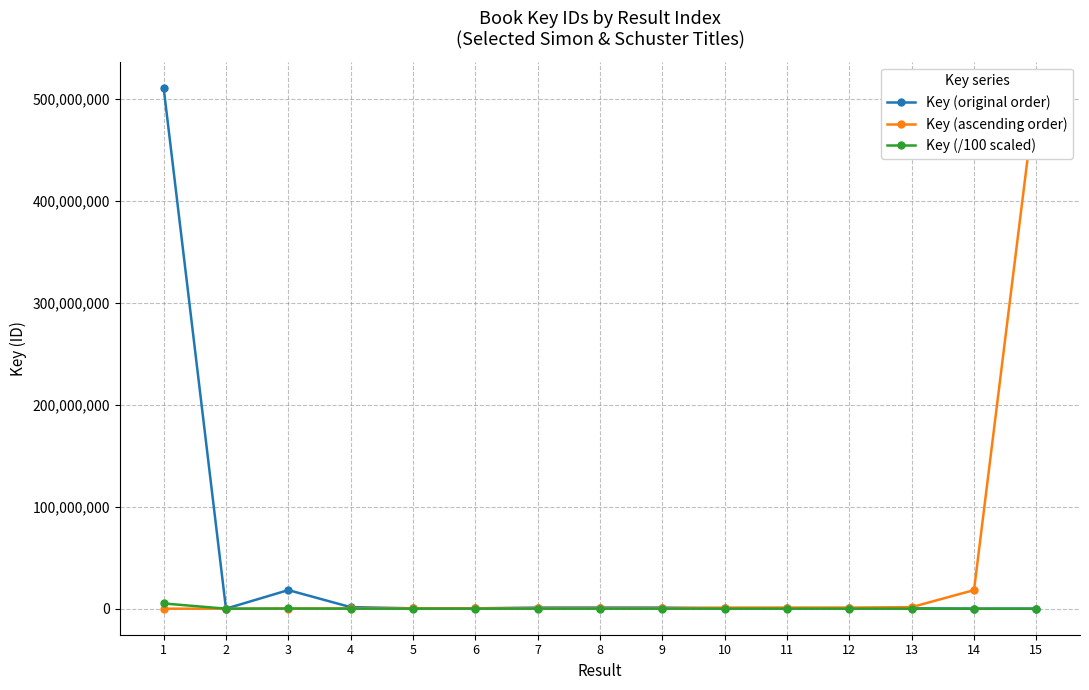

What is the sum of all Key (original order) values?

535578915